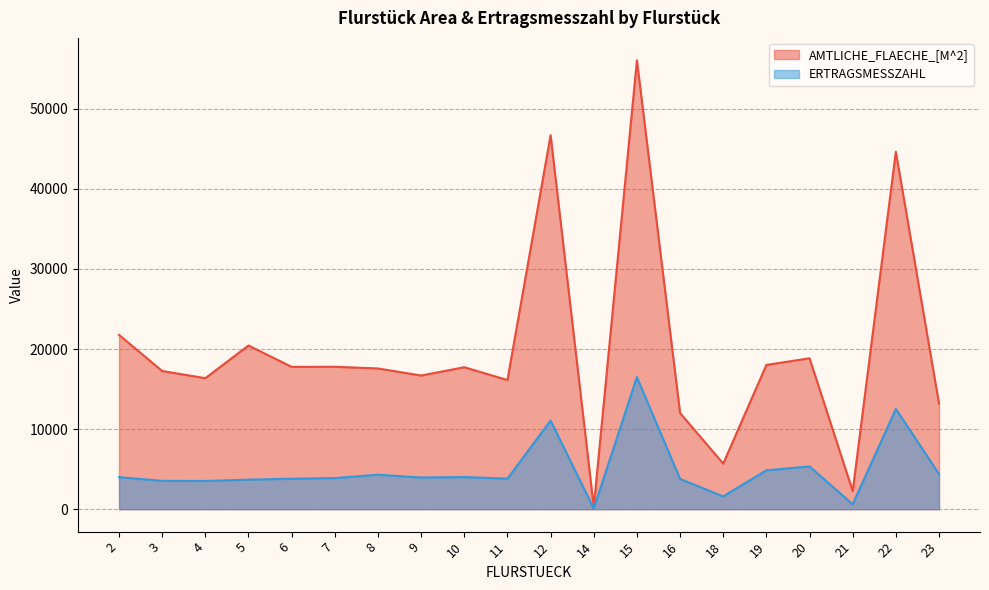

Reading left to right, list all the values displayed in this chart.

AMTLICHE_FLAECHE_[M^2]: 21765	17250	16358	20438	17770	17782	17571	16688	17727	16127	46688	264	56044	12008	5687	18011	18842	2256	44625	13182
ERTRAGSMESSZAHL: 3996	3538	3521	3690	3804	3882	4306	3954	4014	3813	11066	83	16493	3774	1595	4855	5337	613	12516	4398